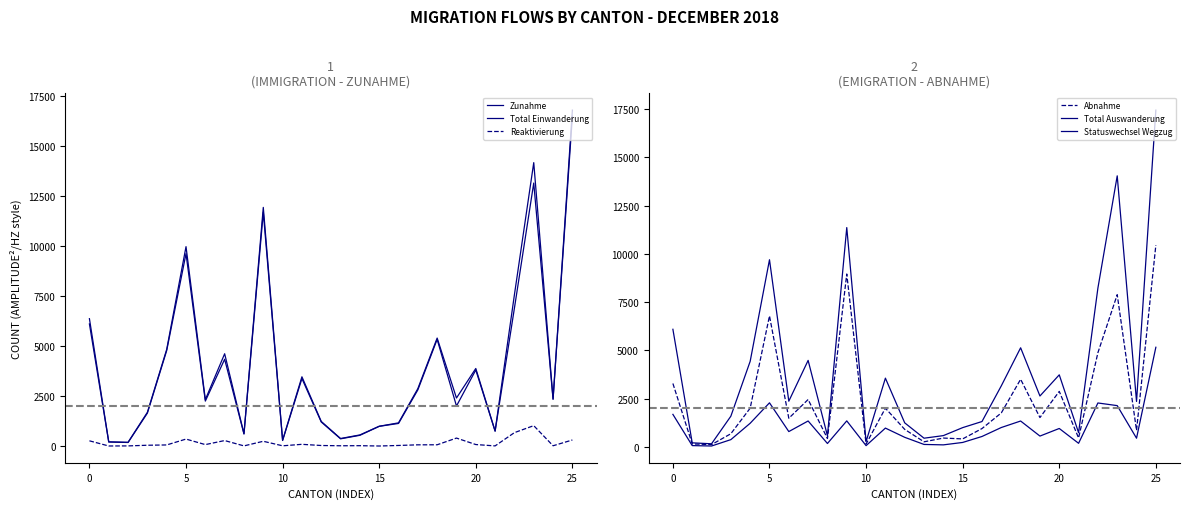

Which category has the highest value in the Total Auswanderung series?

25